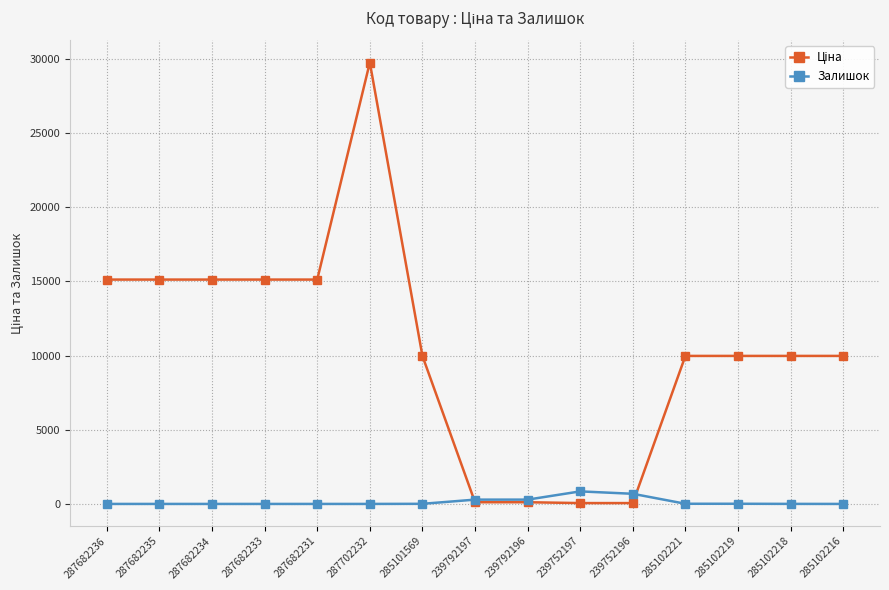

At which category does the chart reach its peak across all series?

287702232